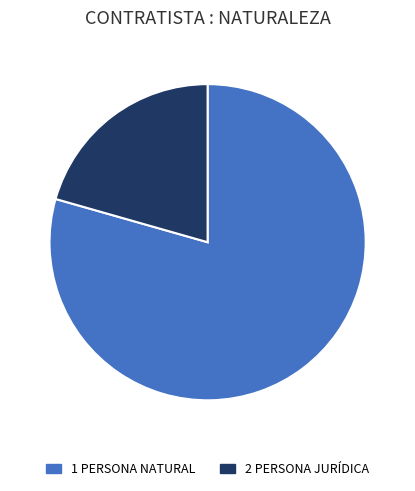

Combined, do 2 PERSONA JURÍDICA and 1 PERSONA NATURAL account for over 50%?

Yes